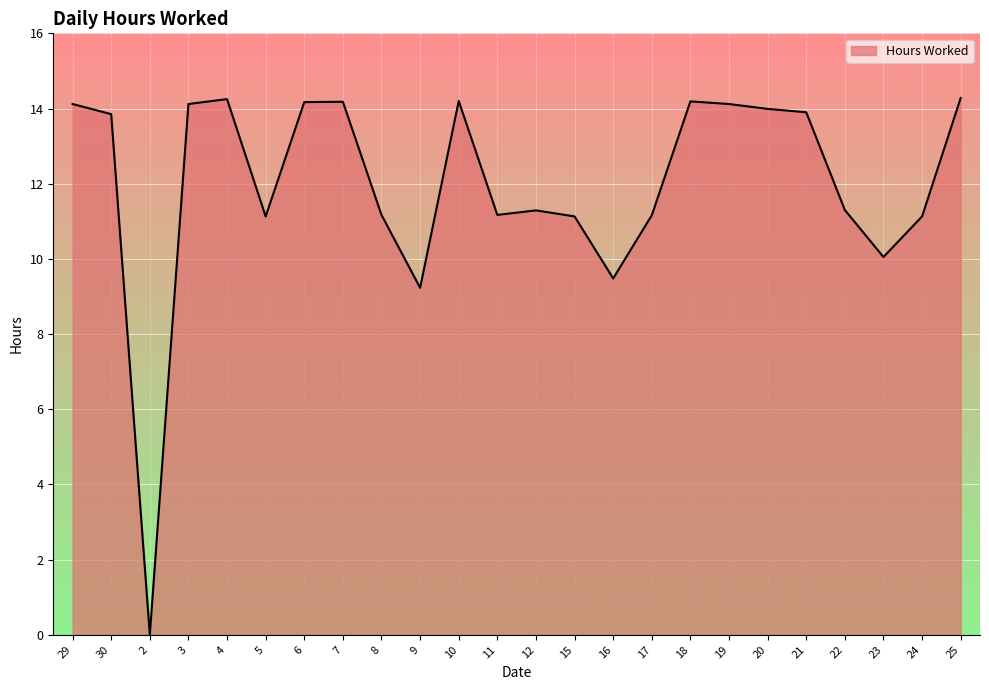

What is the difference between the second highest and second lowest values?

5.0